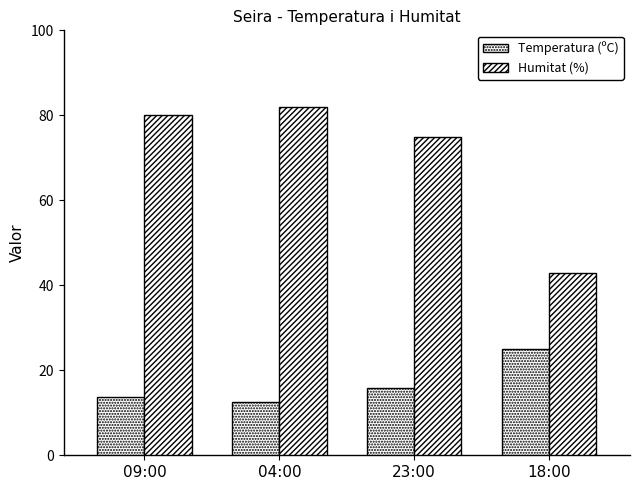

Between 09:00 and 18:00, which is larger?

18:00